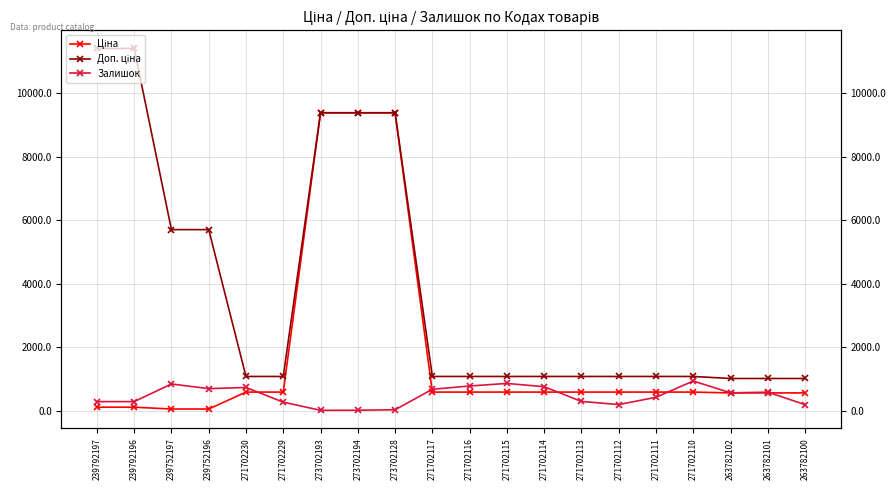

What is the maximum value shown in the chart?

11410.0